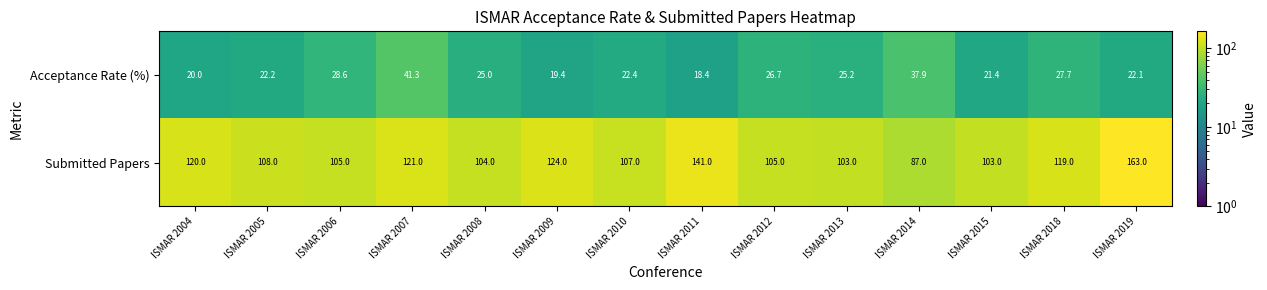

Reading left to right, list all the values displayed in this chart.

Acceptance Rate (%): 20.0	22.2	28.6	41.3	25.0	19.4	22.4	18.4	26.7	25.2	37.9	21.4	27.7	22.1
Submitted Papers: 120.0	108.0	105.0	121.0	104.0	124.0	107.0	141.0	105.0	103.0	87.0	103.0	119.0	163.0